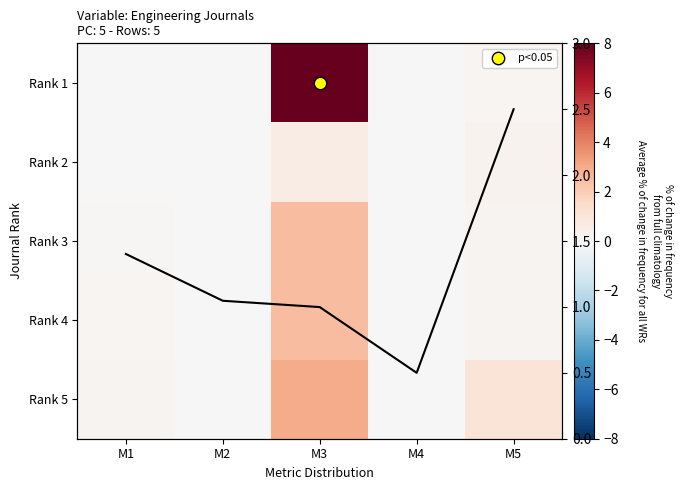

What is the difference between the Rank 1 values at M2 and M5?

0.1